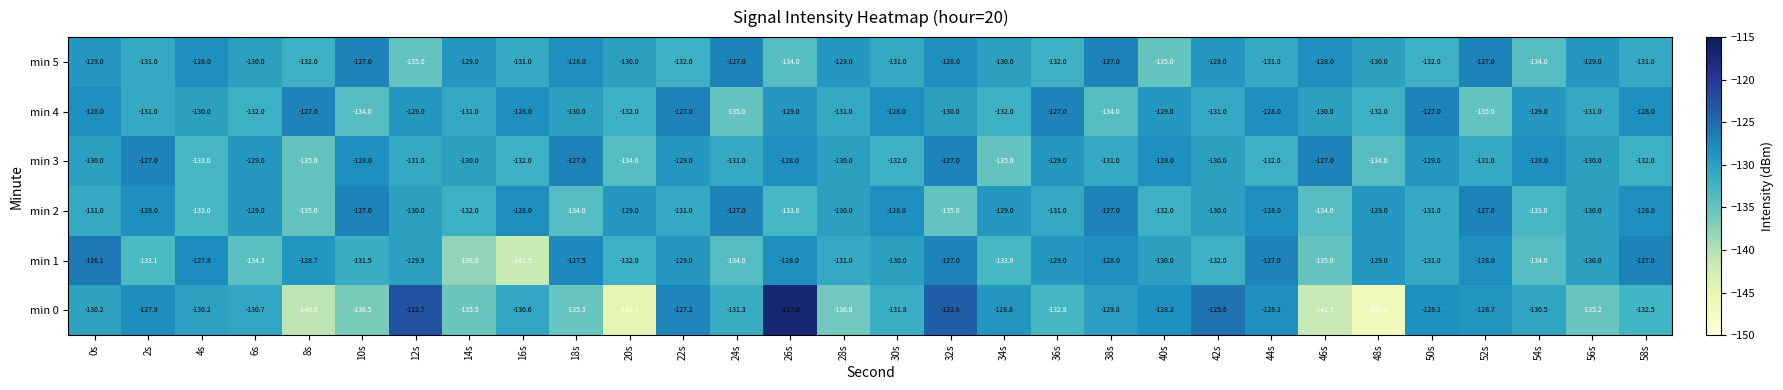

Between 20s and 46s, which series saw the biggest shift?

min 3